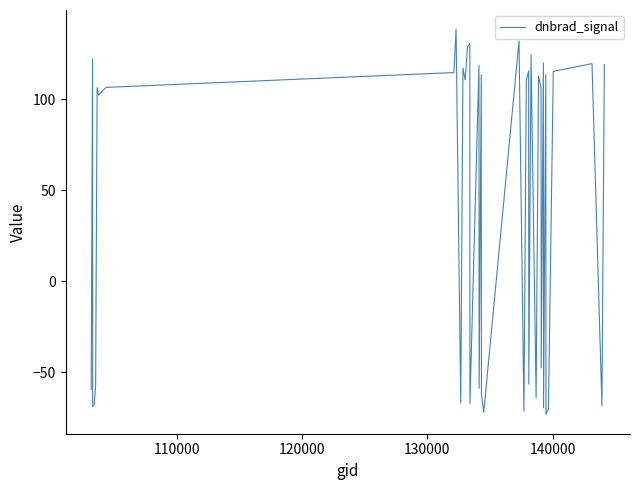

What is the difference between the maximum and minimum values?

211.6